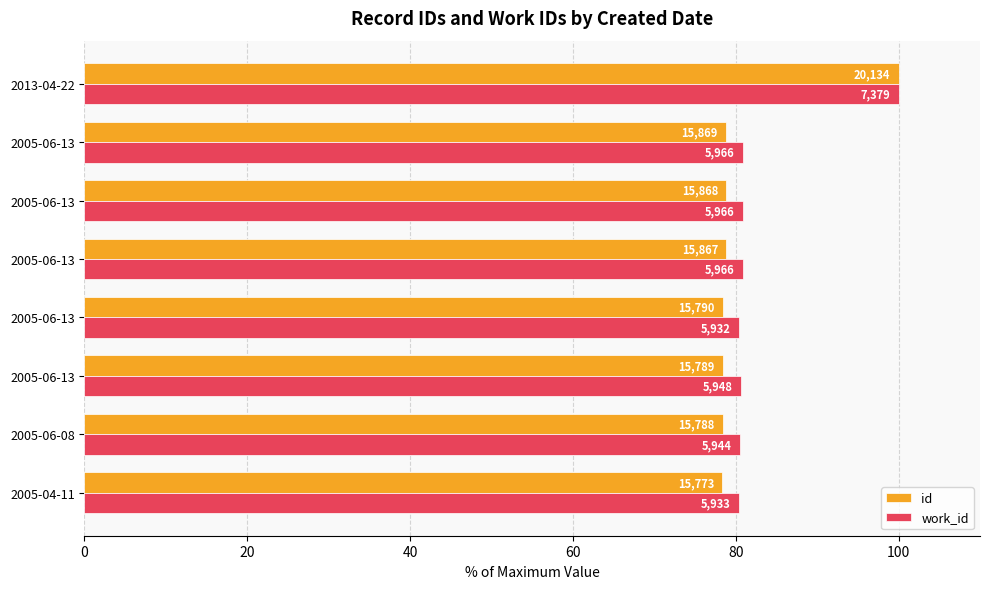

What are all the series names shown in the legend?

id, work_id